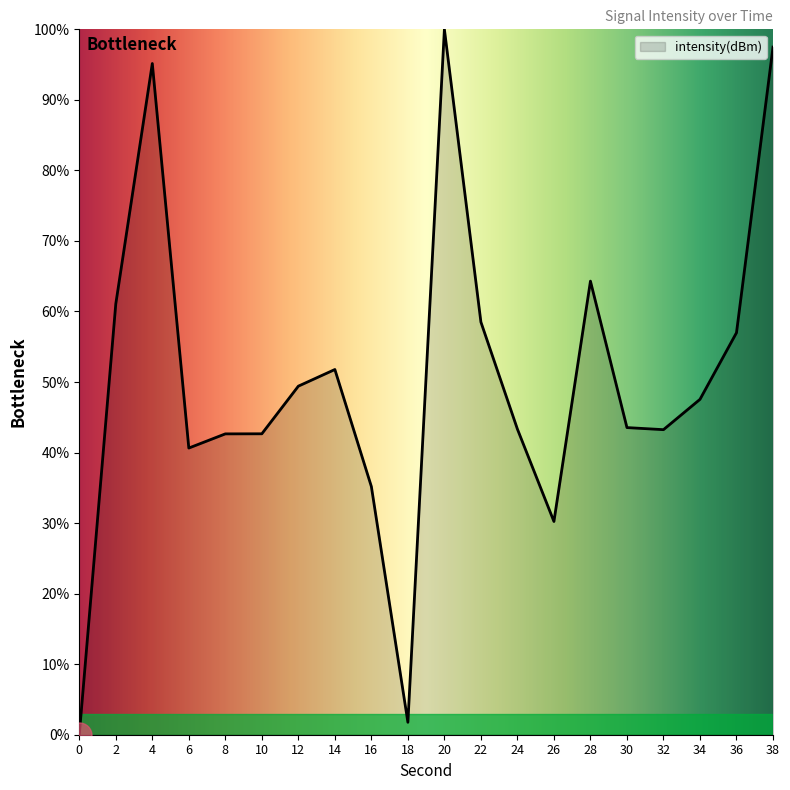

Does the chart display data point markers on the line(s)?

No